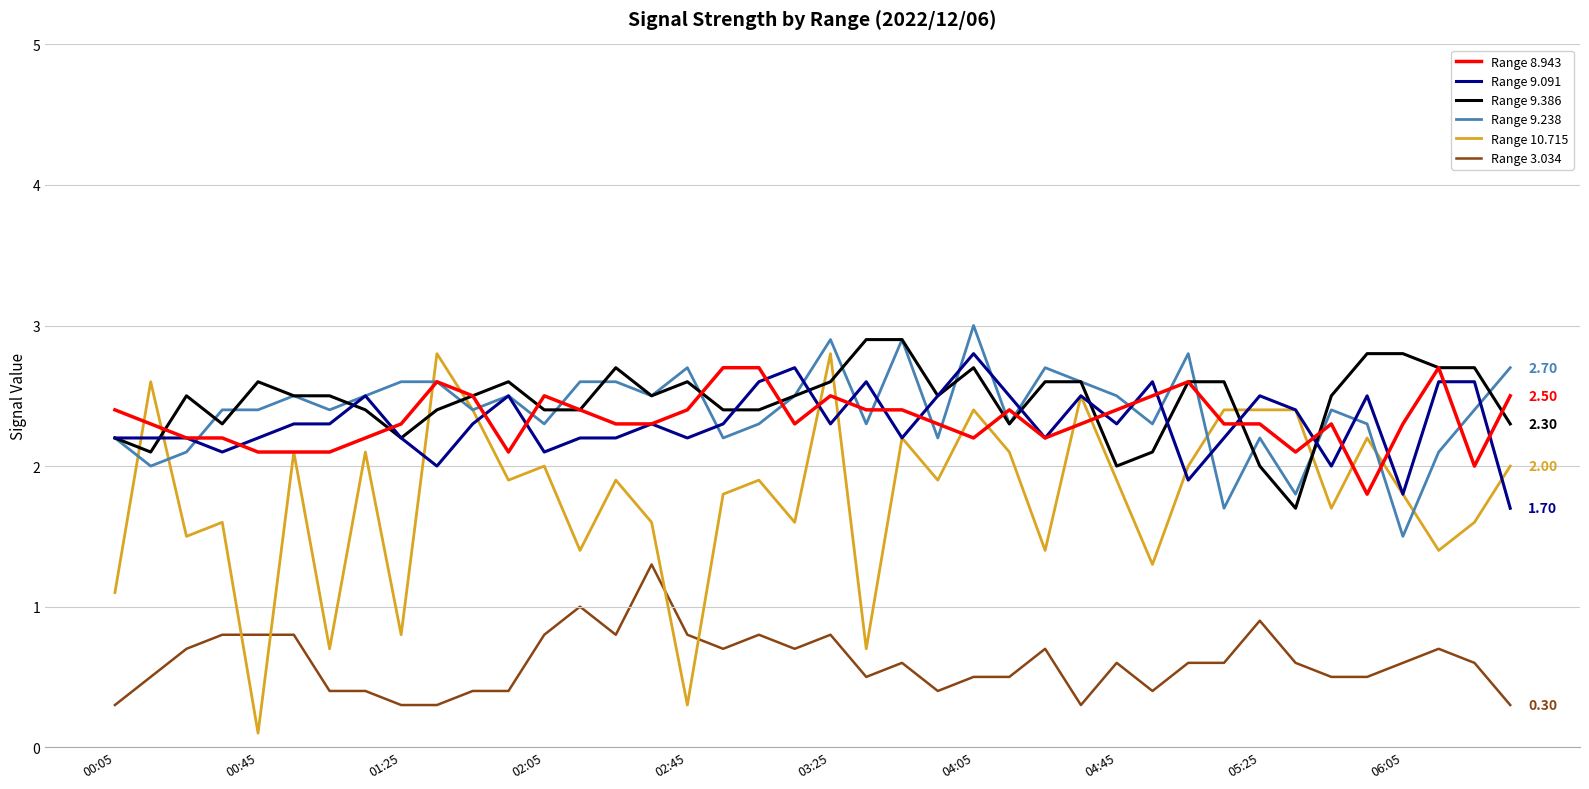

Is this an area chart (filled region under the line)?

No